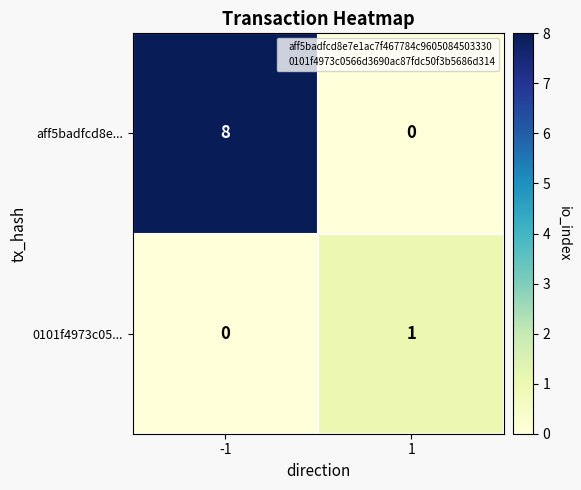

Which series has the widest spread of values?

aff5badfcd8e...